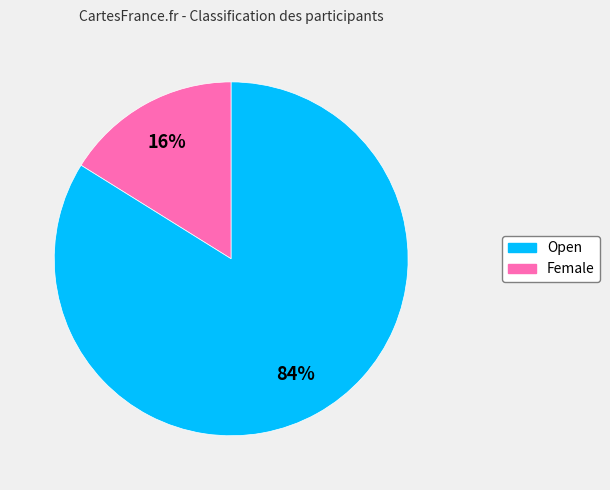

To the nearest percent, what is the difference between the largest and smallest slice percentages?

68%